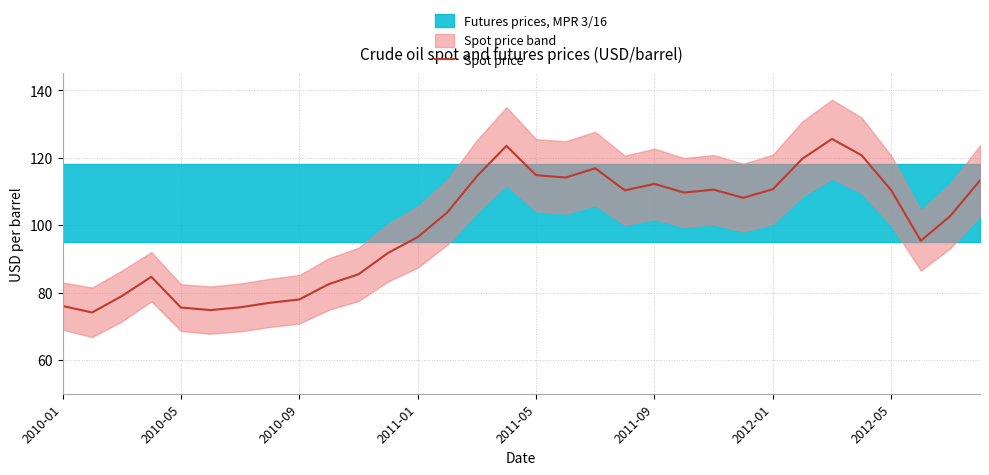

What value does the data have at 30?

102.8